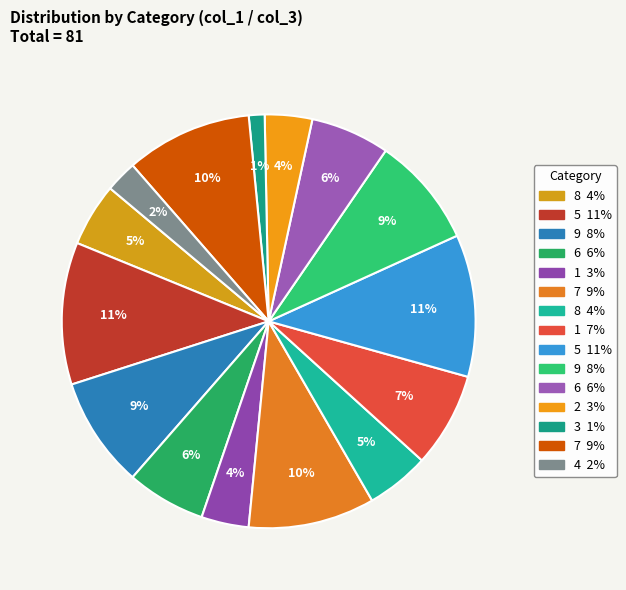

How many slices are in this pie chart?

15